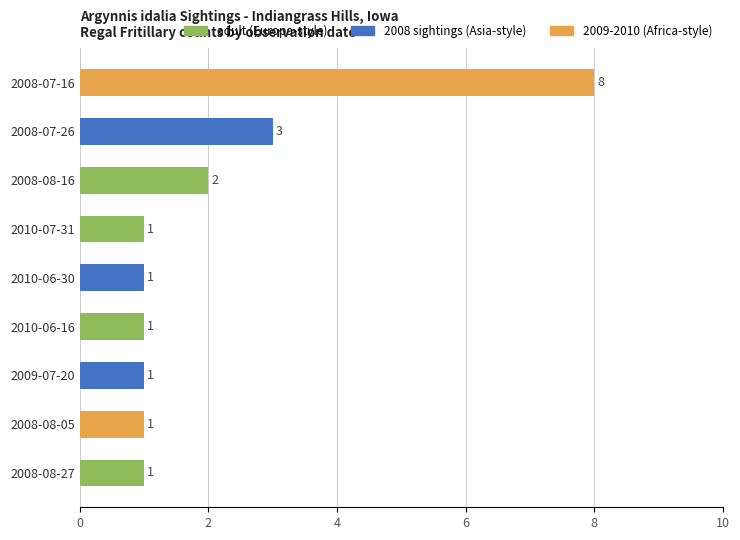

What value does the data have at 2010-06-16?

1